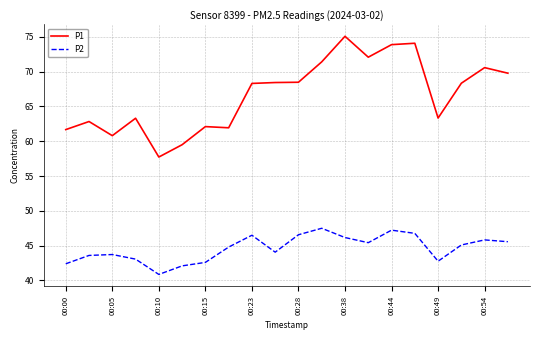

What is the difference between the maximum and minimum values in the P1 series?

17.3